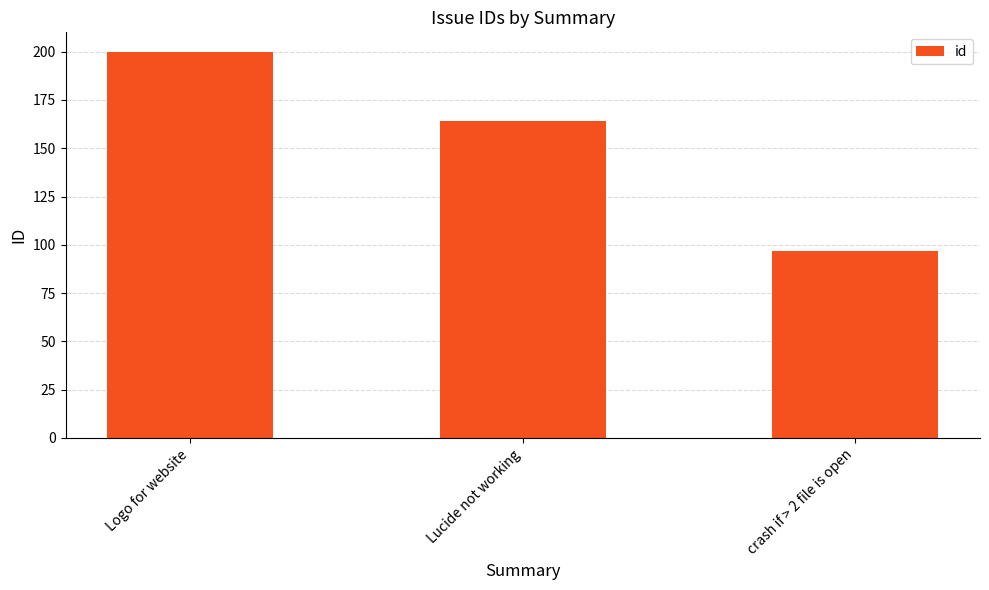

Reading right to left, transcribe all the data shown in this chart.

97	164	200